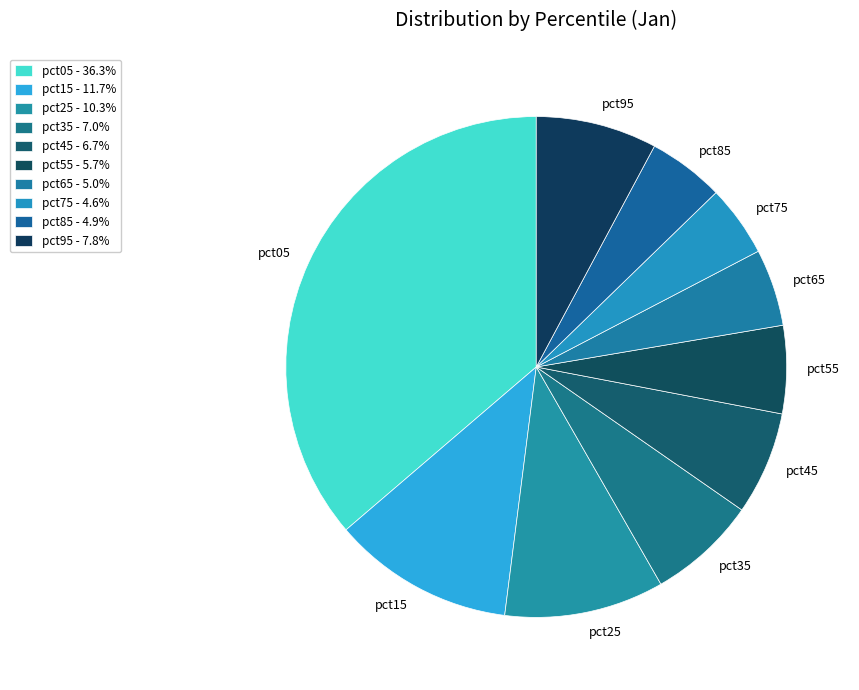

Which category has the biggest portion of the pie?

pct05